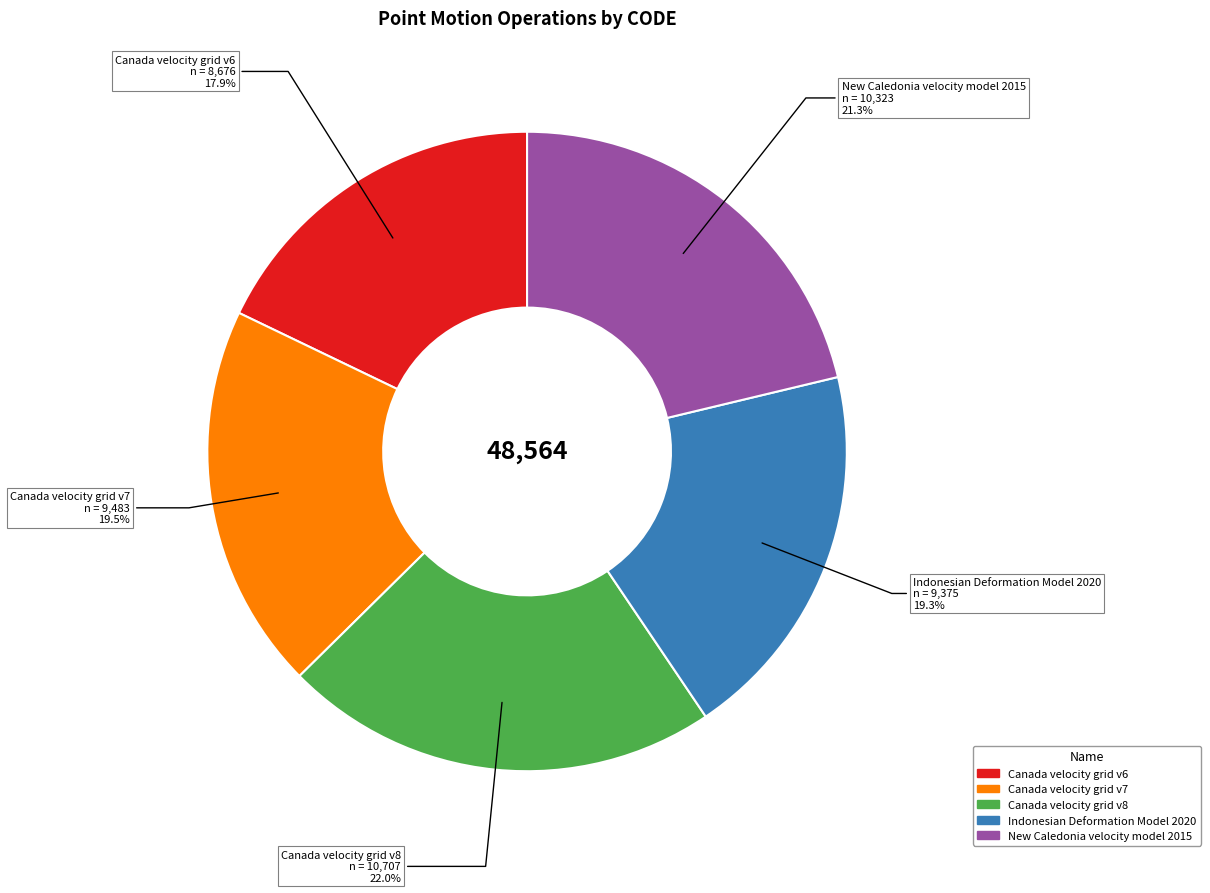

What percentage is the Indonesian Deformation Model 2020 slice, to the nearest percent?

19%